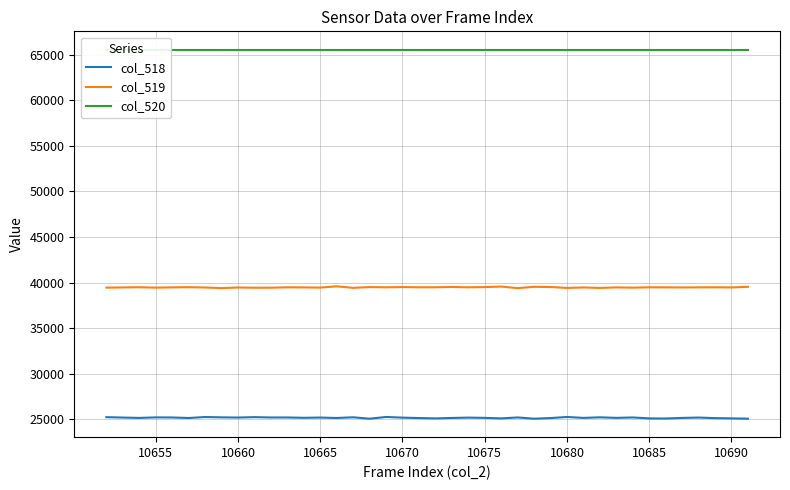

True or false: col_519 and col_518 cross at least once.

False